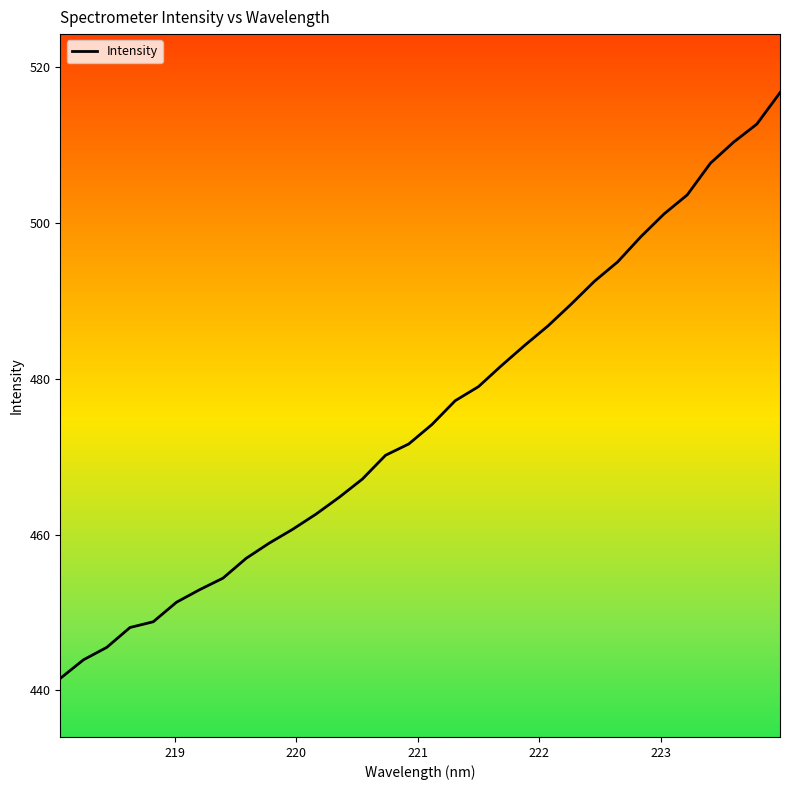

What is the greatest value displayed?

516.7